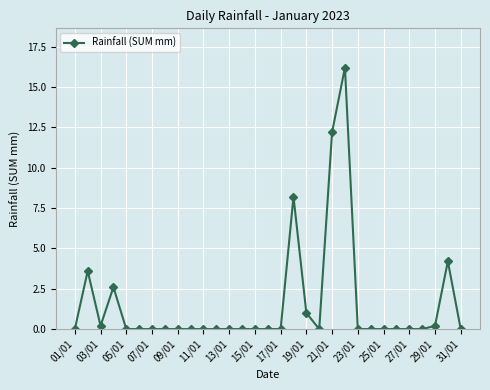

What is the value of the 21st point from the left?

12.2